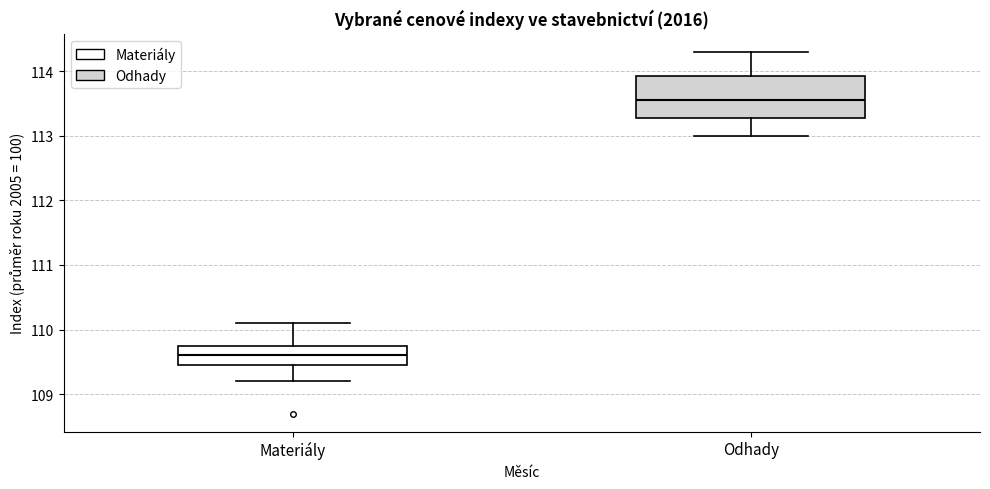

Which box's median line is the highest?

Odhady